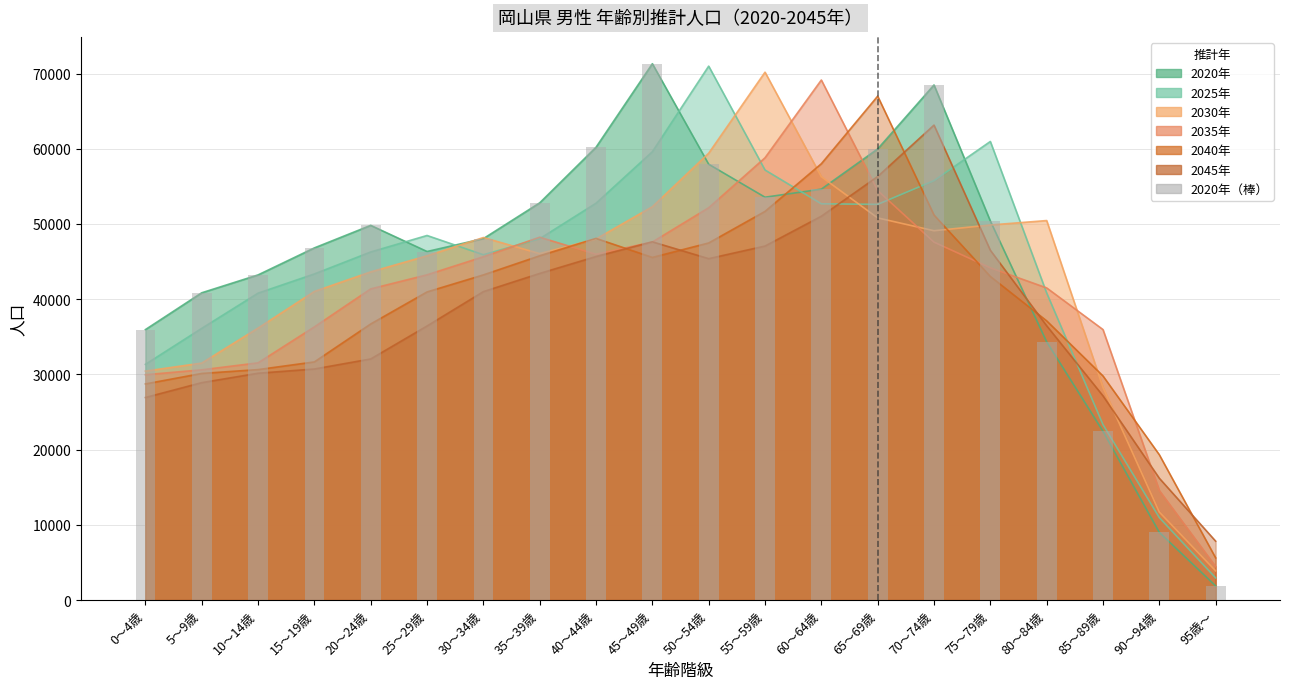

Reading left to right, transcribe all the data shown in this chart.

0～4歳=35957	5～9歳=40852	10～14歳=43229	15～19歳=46821	20～24歳=49816	25～29歳=46342	30～34歳=48056	35～39歳=52810	40～44歳=60204	45～49歳=71311	50～54歳=57944	55～59歳=53562	60～64歳=54633	65～69歳=59980	70～74歳=68485	75～79歳=50398	80～84歳=34332	85～89歳=22439	90～94歳=8994	95歳～=1880